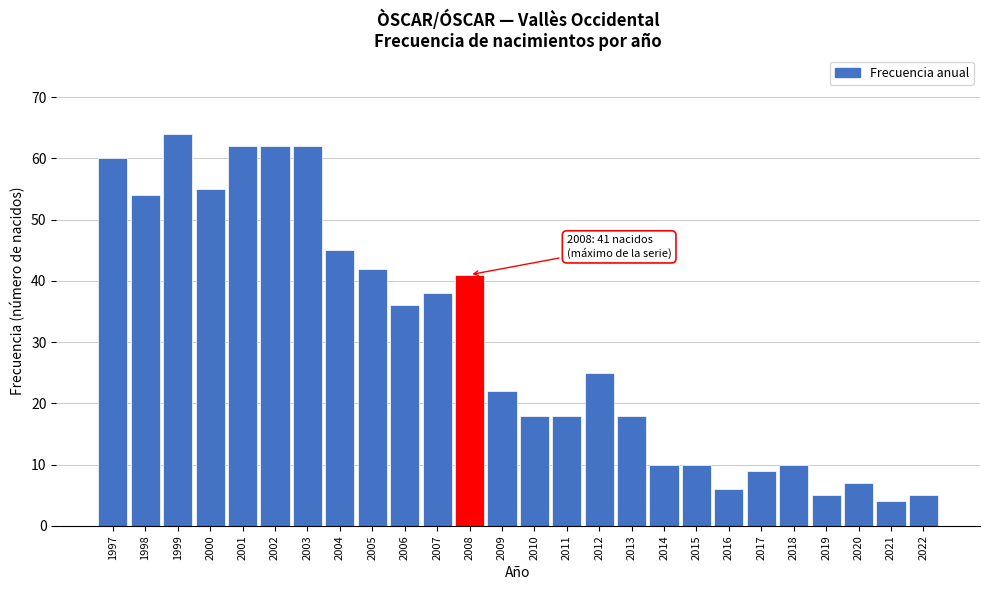

Reading left to right, what are all the values shown in this chart?

60	54	64	55	62	62	62	45	42	36	38	41	22	18	18	25	18	10	10	6	9	10	5	7	4	5